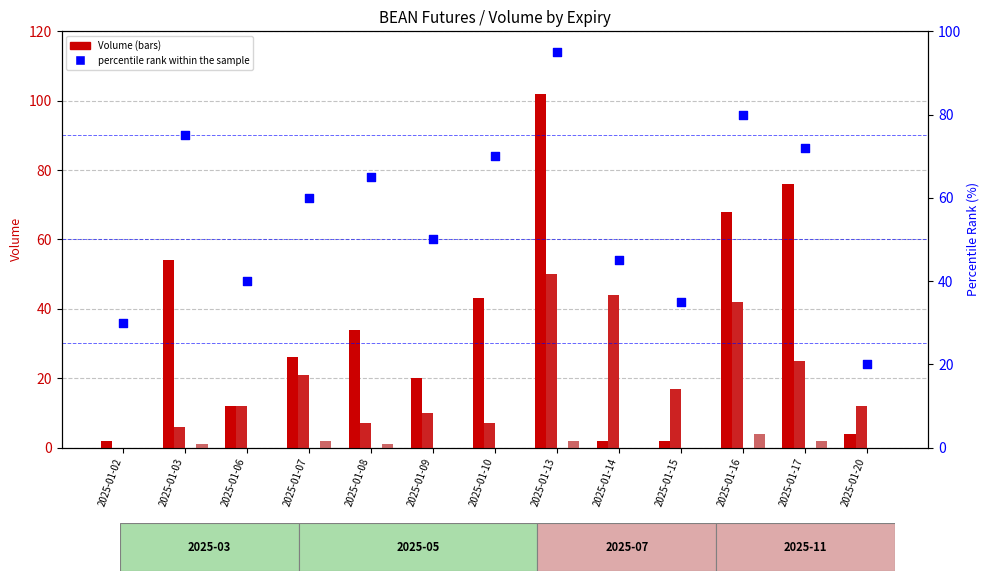

Which series has the widest spread of Y values?

2025-03 Volume